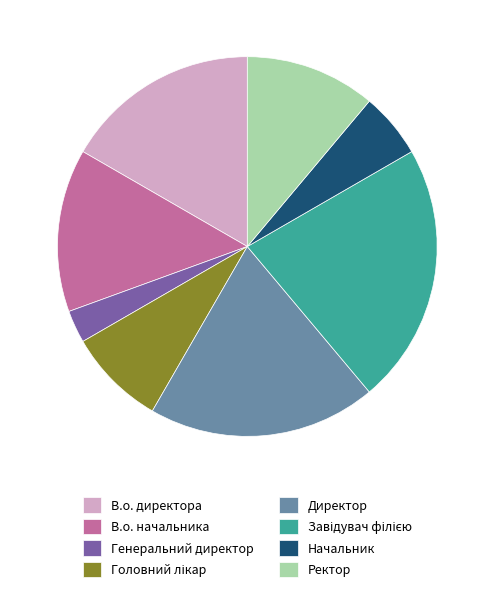

The Генеральний директор slice represents 3% of the pie. True or false?

True